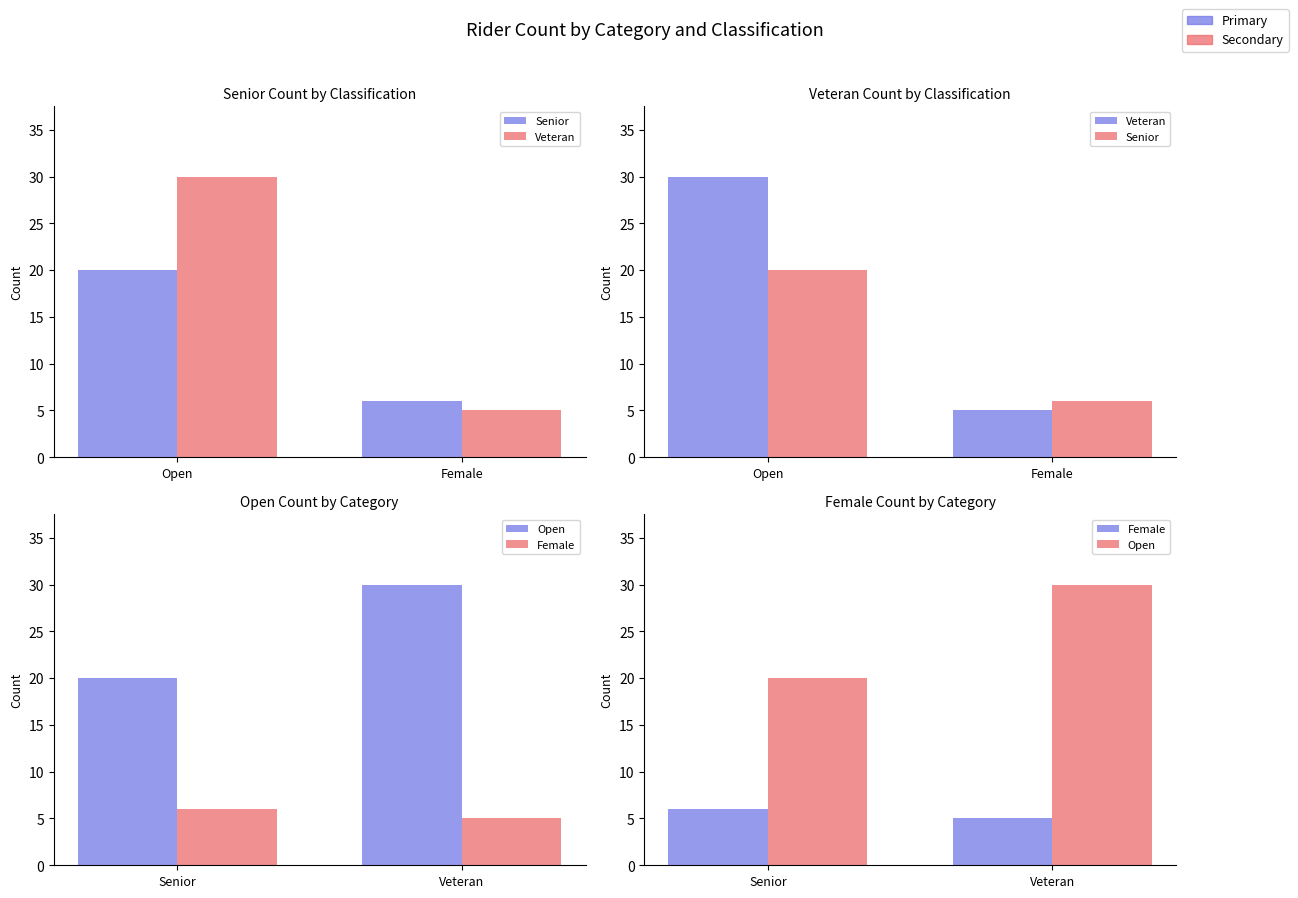

What position from the left is Open?

1